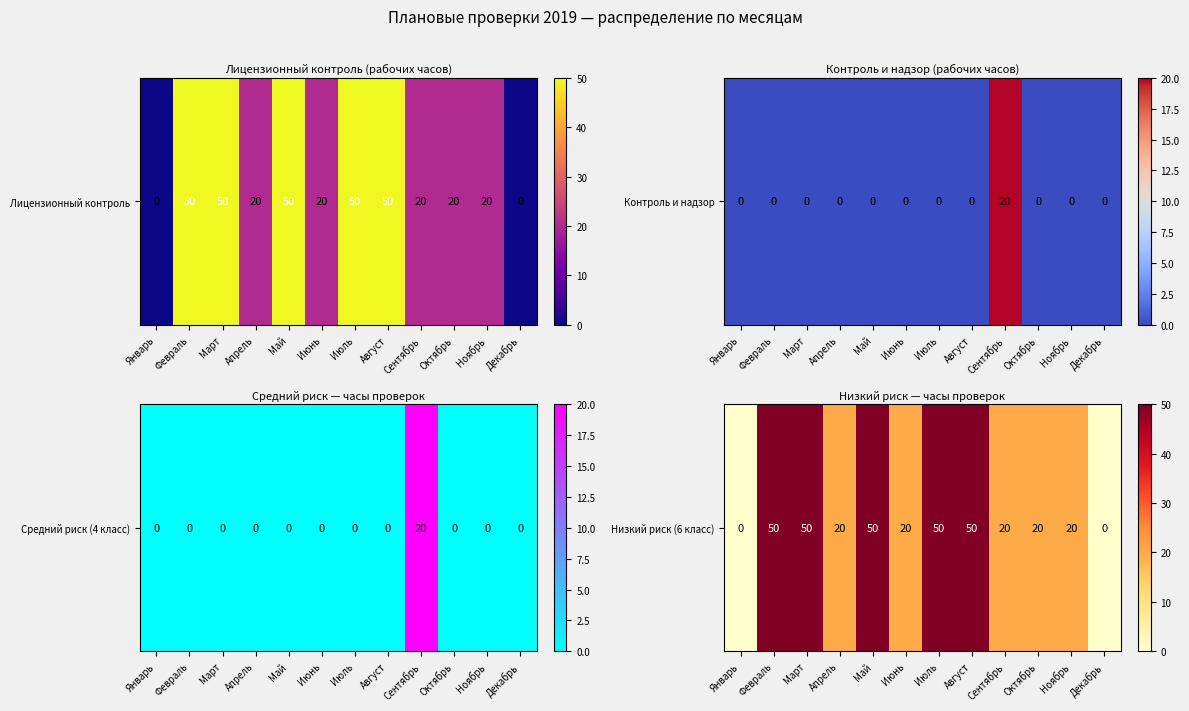

Reading left to right, what are all the values shown in this chart?

0	50	50	20	50	20	50	50	20	20	20	0